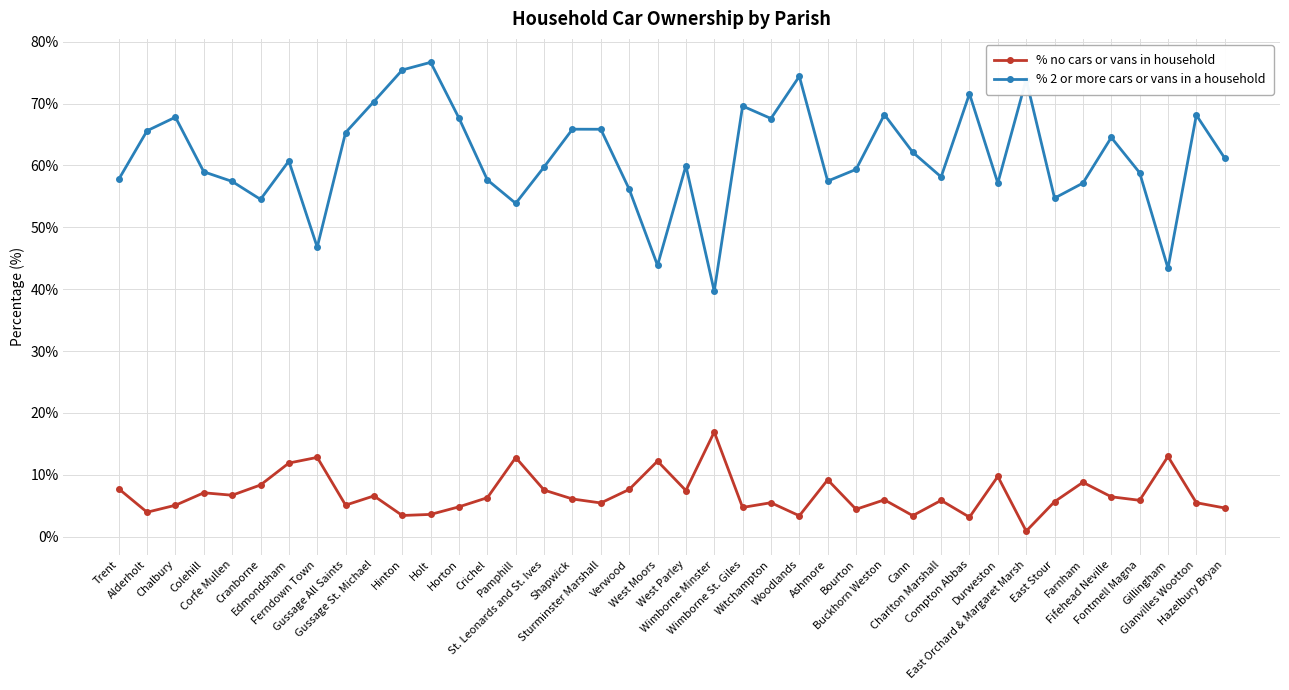

Rank the series by their maximum value, from lowest to highest.

% no cars or vans in household, % 2 or more cars or vans in a household